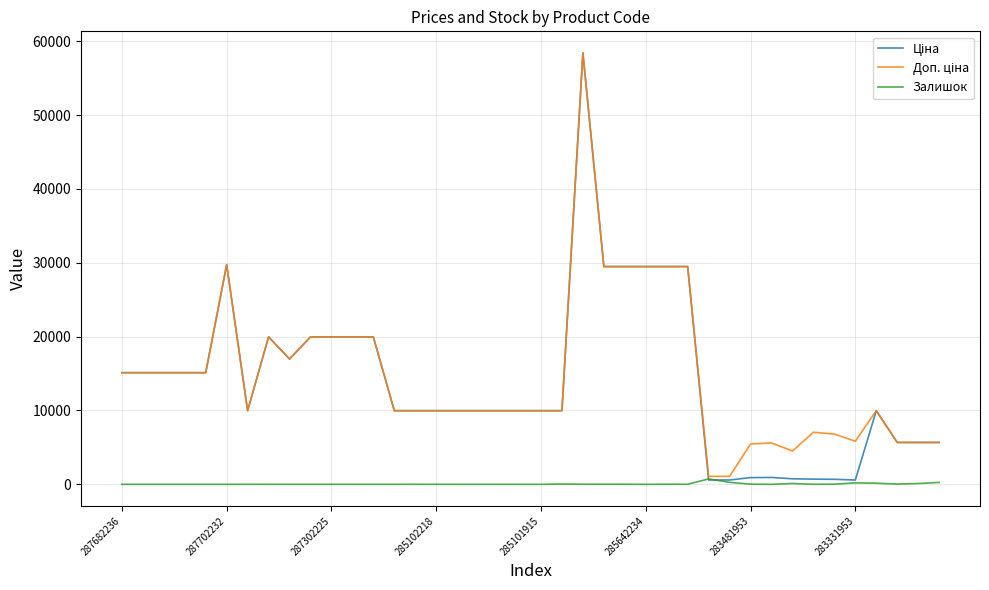

What is the greatest value displayed?

58426.5